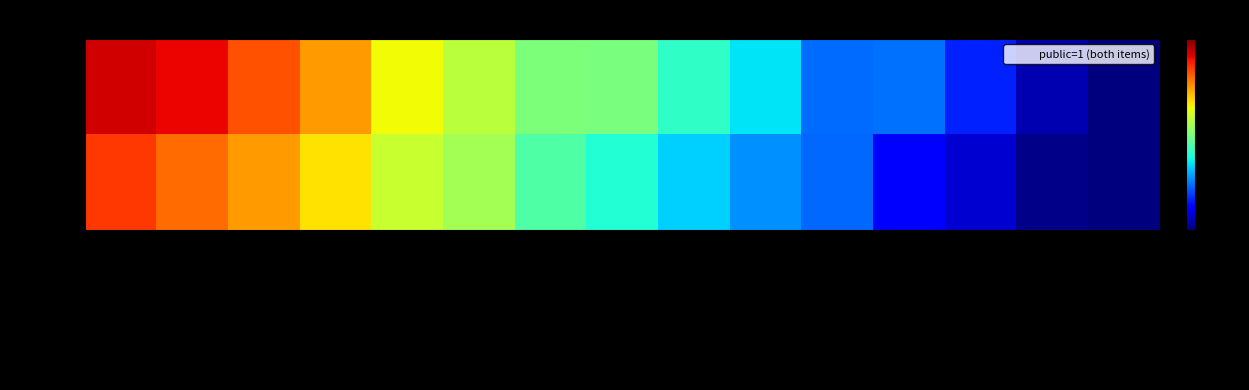

Rank the series at Dublin Core:Subject from highest to lowest value.

53022, 52905